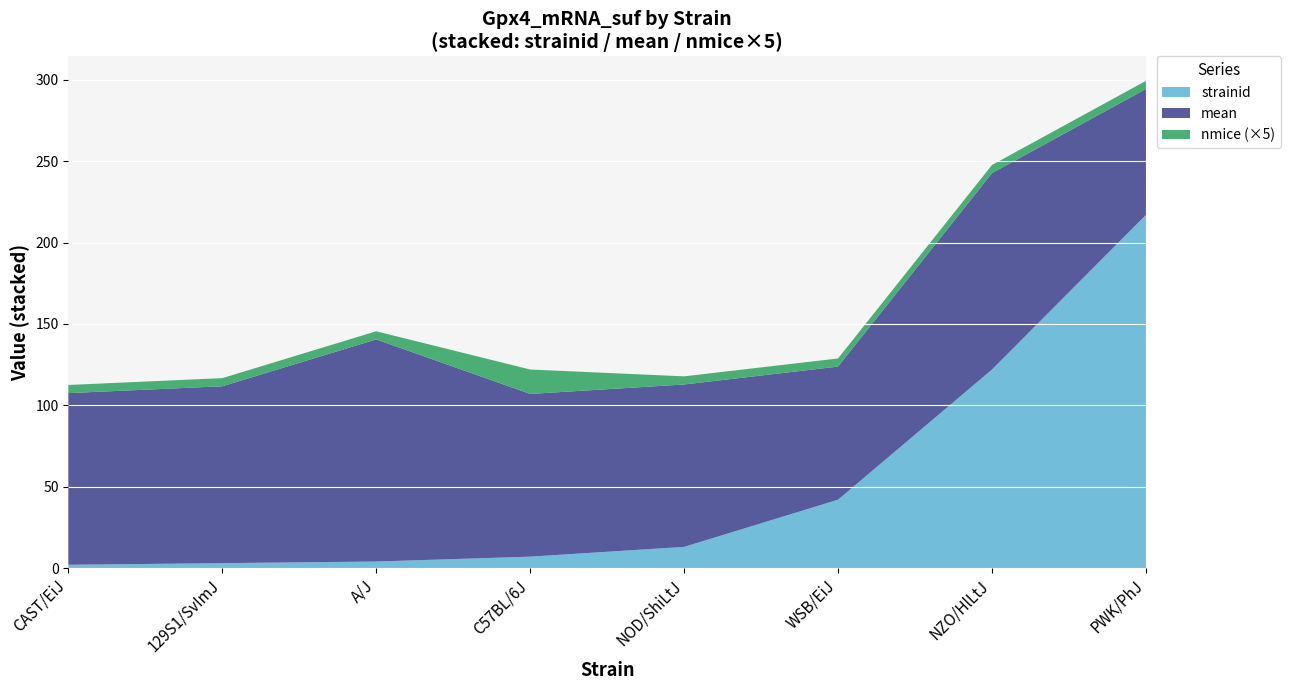

Reading left to right, extract all data points from this chart.

mean: 105.5	108.7	136.5	100.0	99.8	81.8	120.7	77.4
nmice: 1.0	1.0	1.0	3.0	1.0	1.0	1.0	1.0
strainid: 2.0	3.0	4.0	7.0	13.0	42.0	122.0	217.0